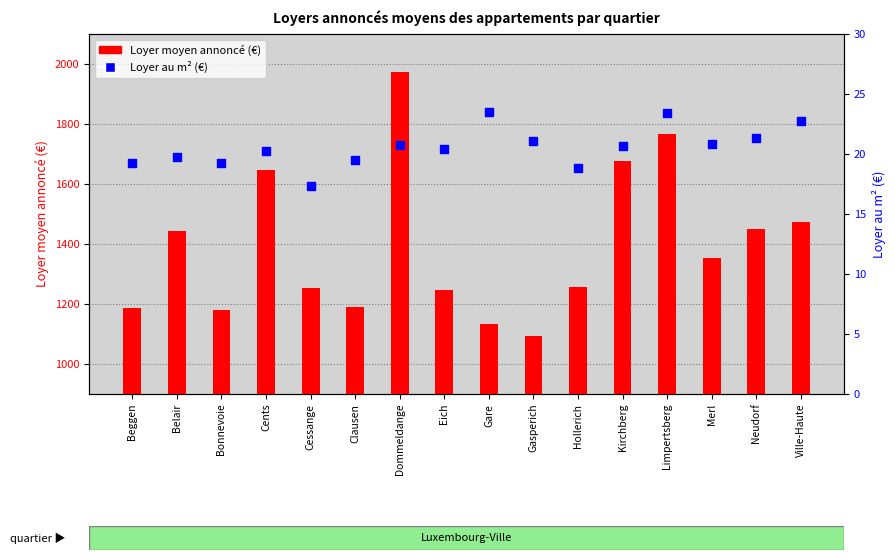

At how many categories does at least one series exceed 1886?

1